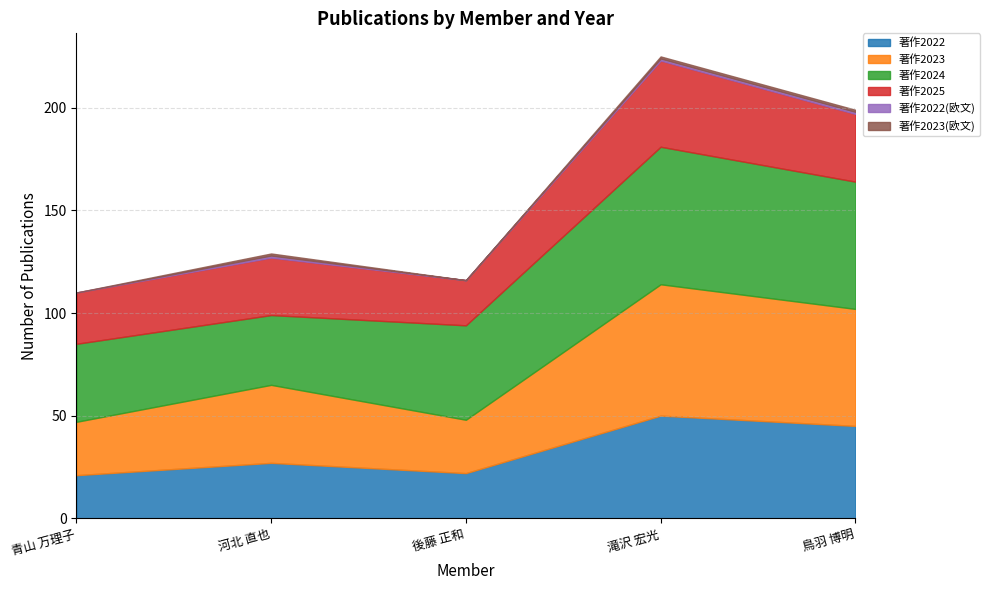

What is the label of the 2nd point from the right?

滝沢 宏光